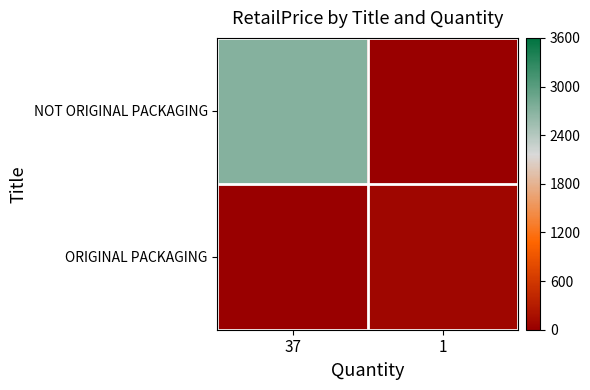

At which category is the sum across all series the highest?

37